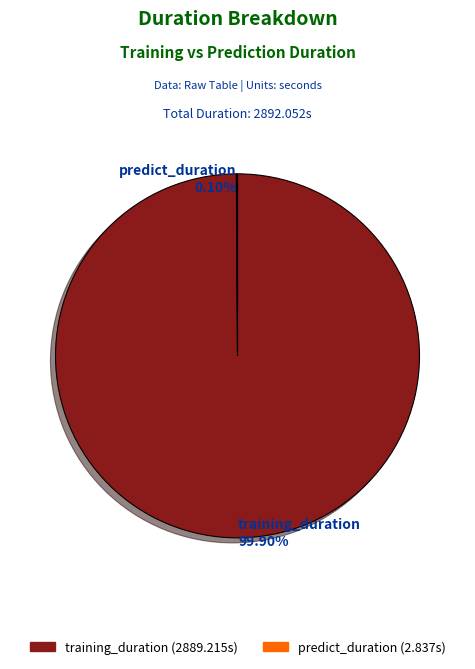

Is there a majority slice in this chart?

Yes